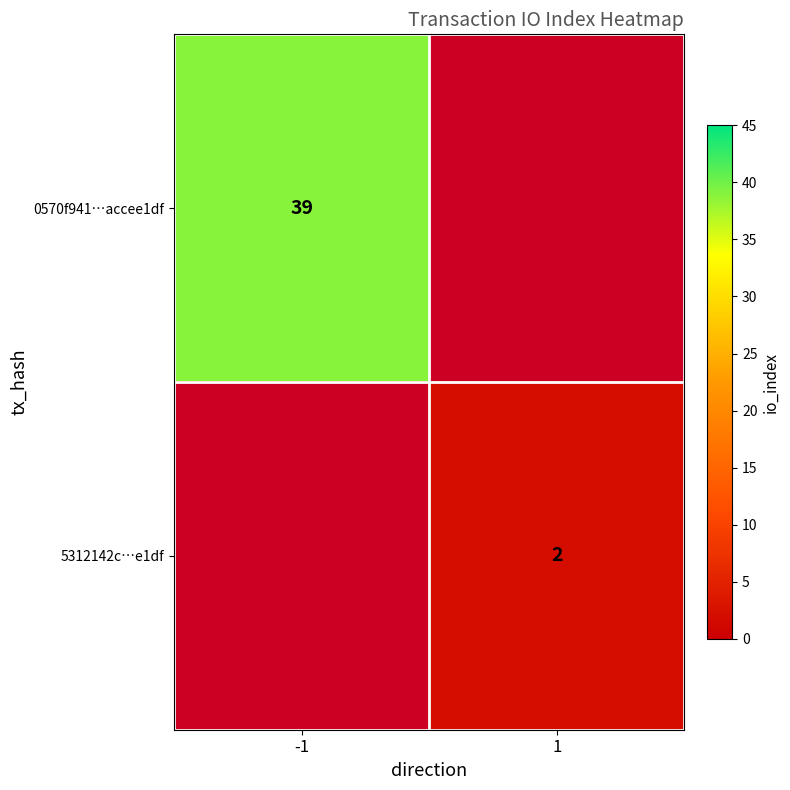

Is it true that 0570f941…accee1df equals 66 at -1?

False